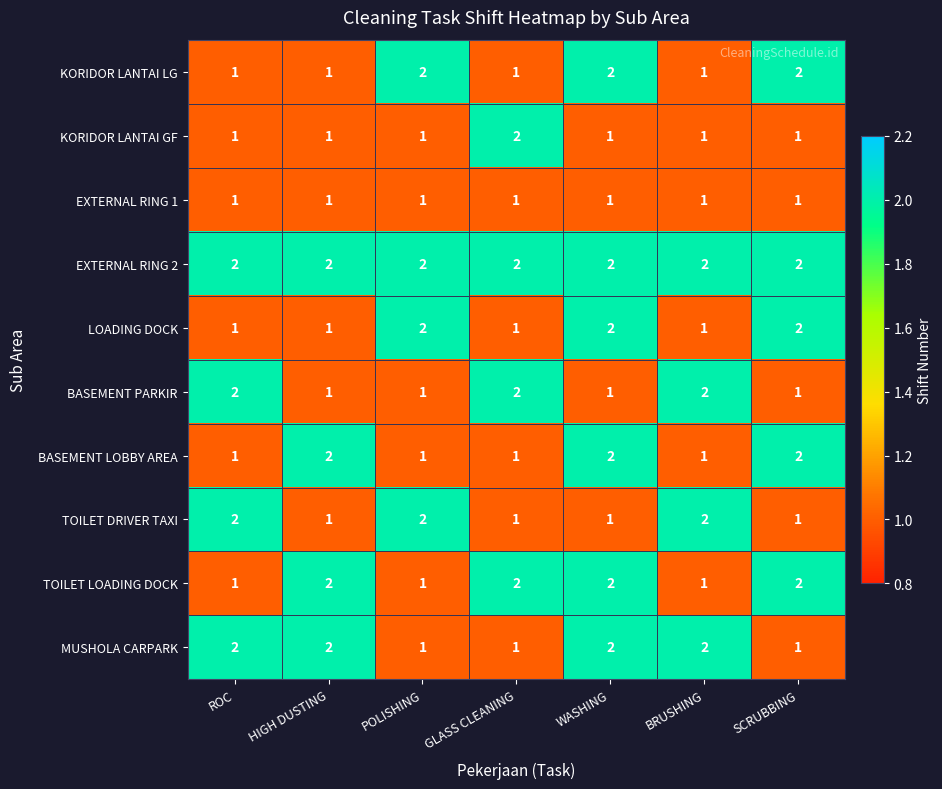

Is it true that TOILET LOADING DOCK equals 1 at WASHING?

False